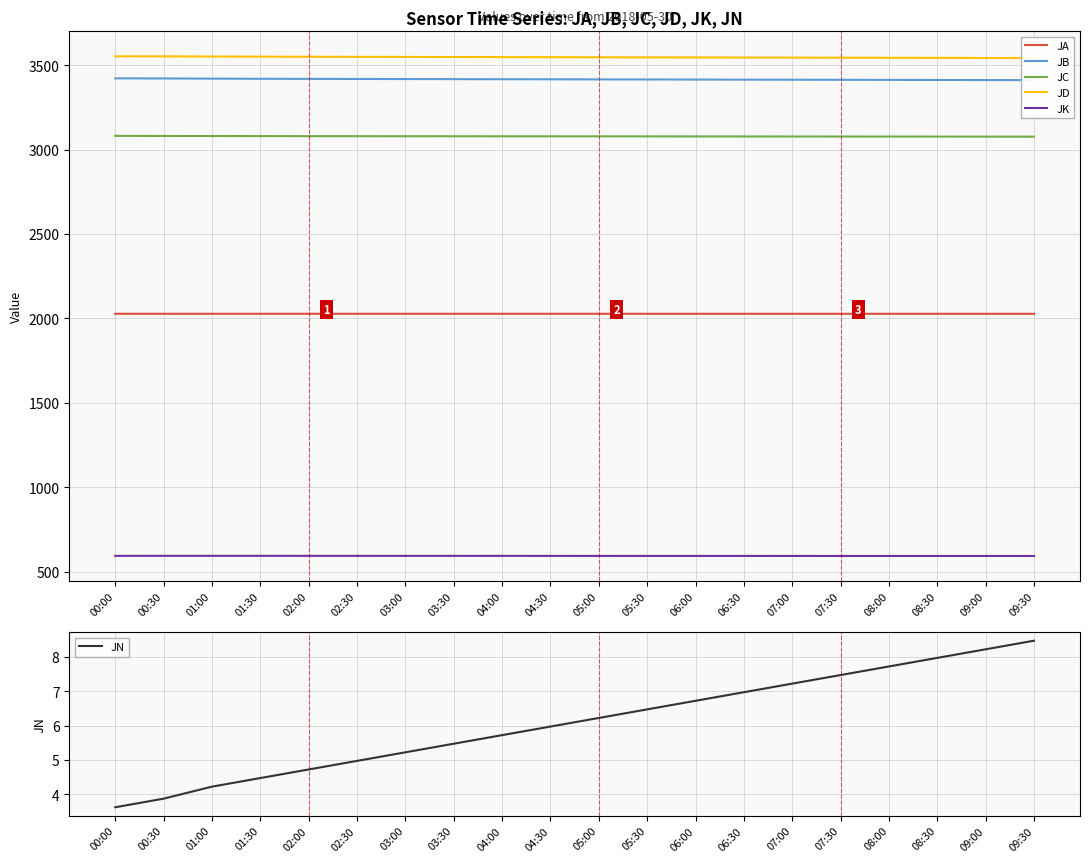

At how many categories does at least one series exceed 2495?

20